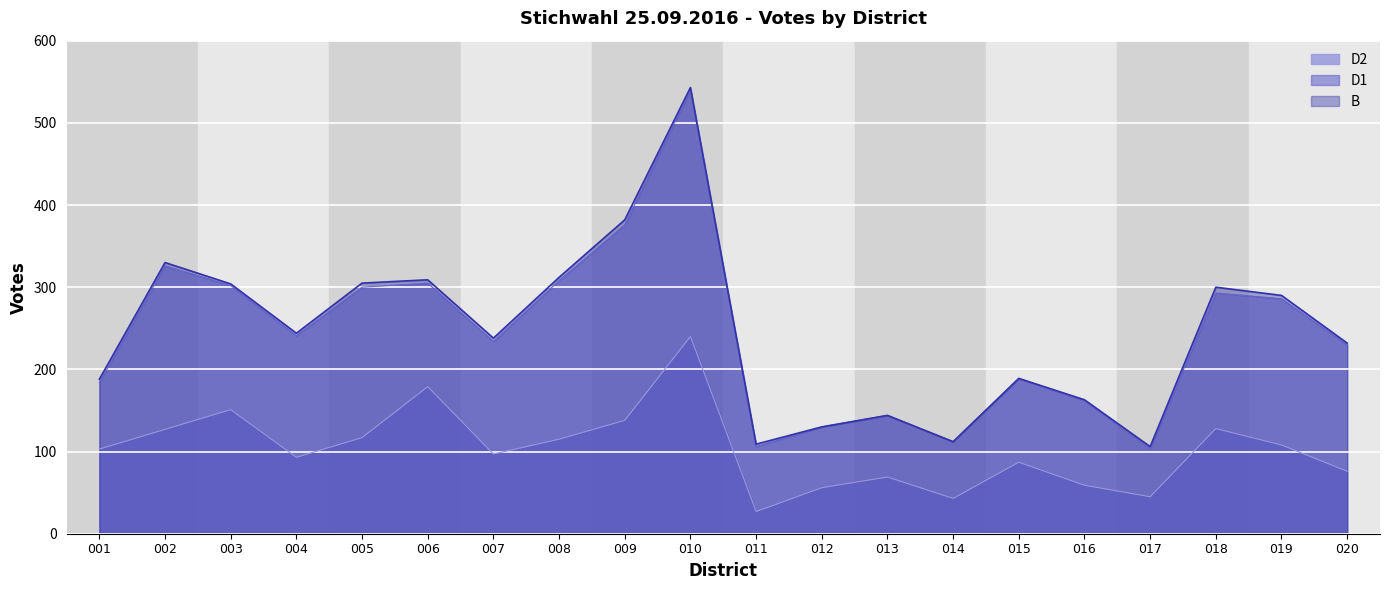

How many data points does each series have?

20